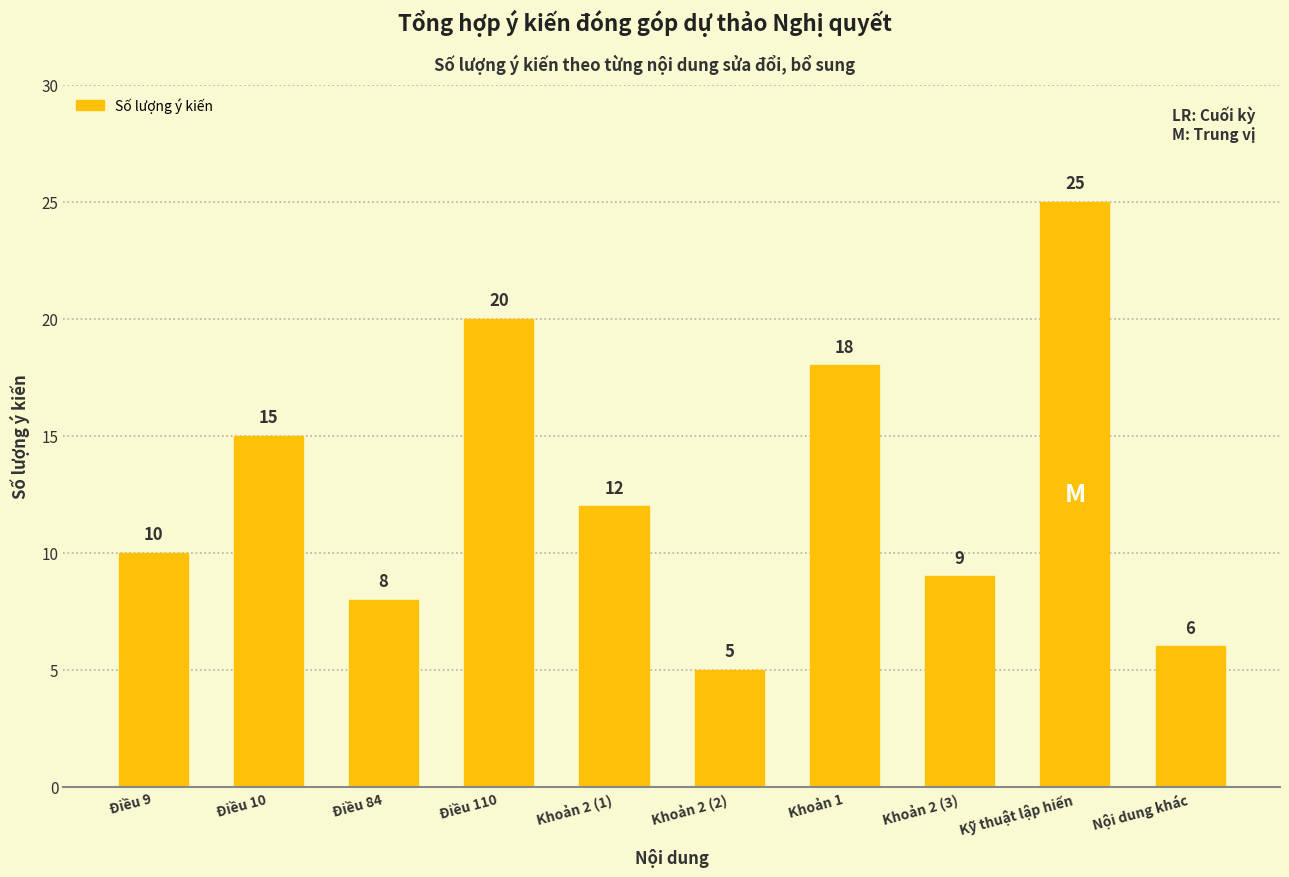

List the labels in order of value, largest first.

Kỹ thuật lập hiến, Điều 110, Khoản 1, Điều 10, Khoản 2 (1), Điều 9, Khoản 2 (3), Điều 84, Nội dung khác, Khoản 2 (2)